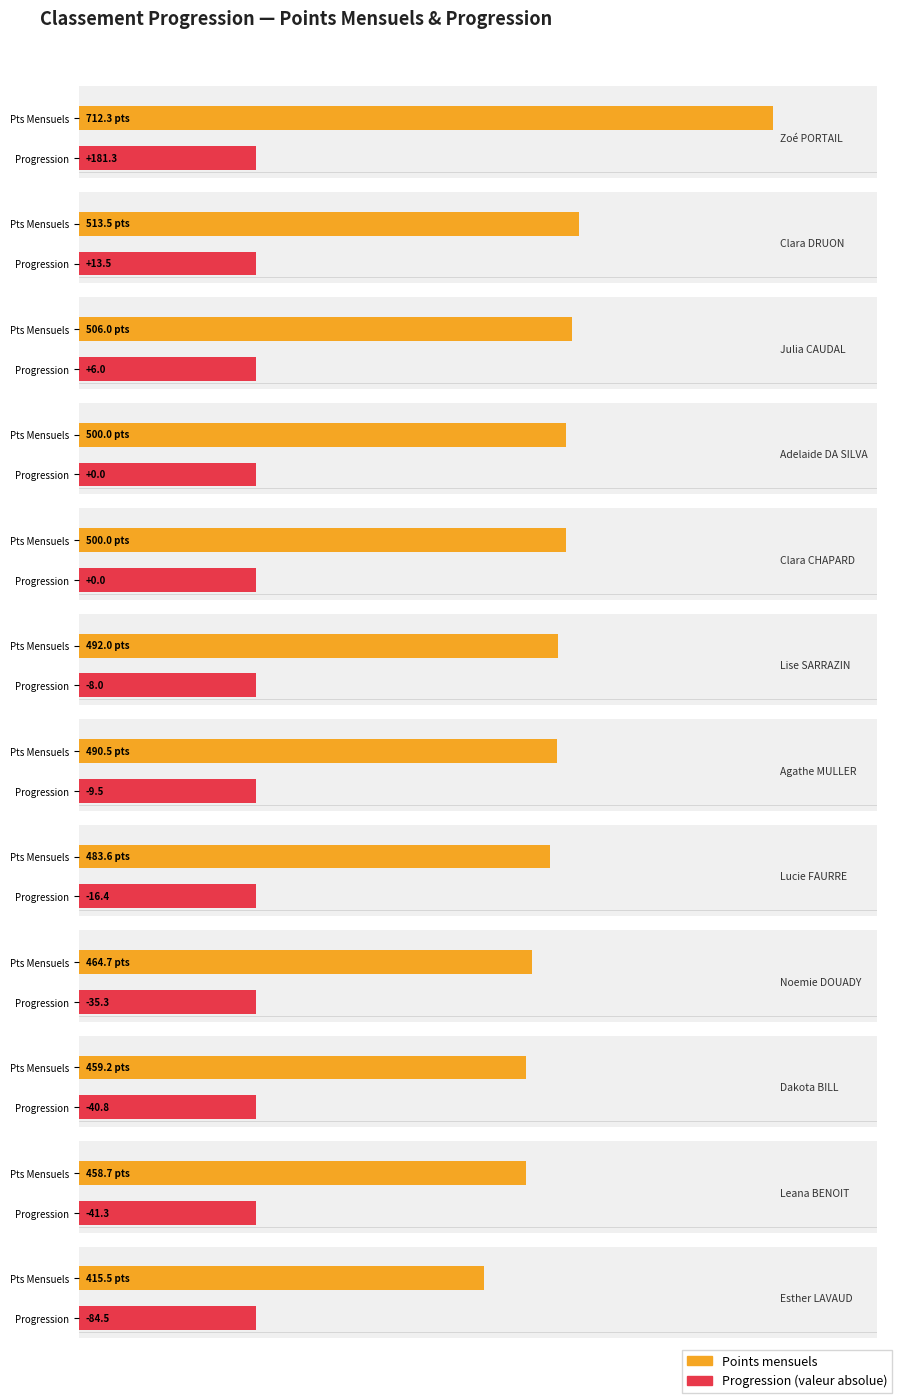

Does the chart contain any negative values?

No